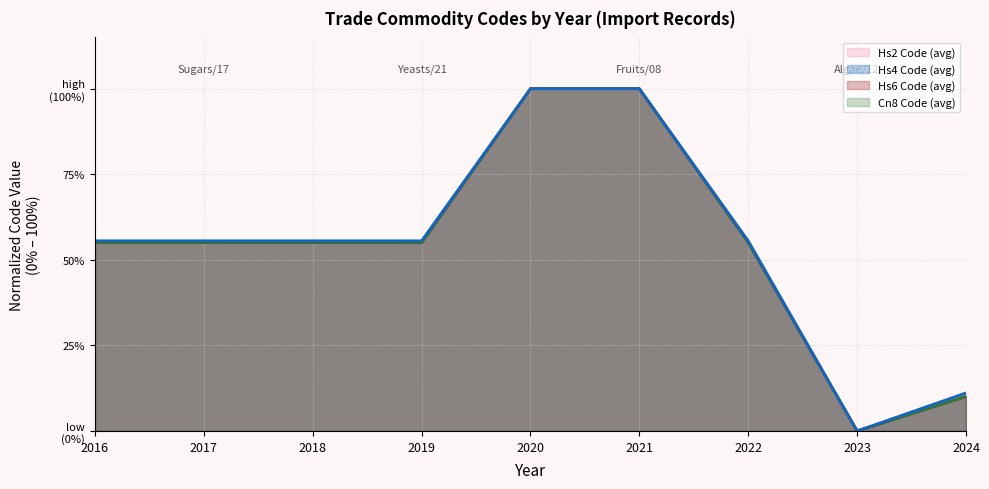

Reading left to right, transcribe all the data shown in this chart.

Hs2 Code (avg): 55.6	55.6	55.6	55.6	100.0	100.0	55.6	0.0	11.1
Hs4 Code (avg): 55.1	55.1	55.1	55.1	100.0	100.0	55.1	0.0	10.1
Hs6 Code (avg): 55.1	55.1	55.1	55.1	100.0	100.0	55.1	0.0	10.1
Cn8 Code (avg): 55.1	55.1	55.1	55.1	100.0	100.0	55.1	0.0	10.1